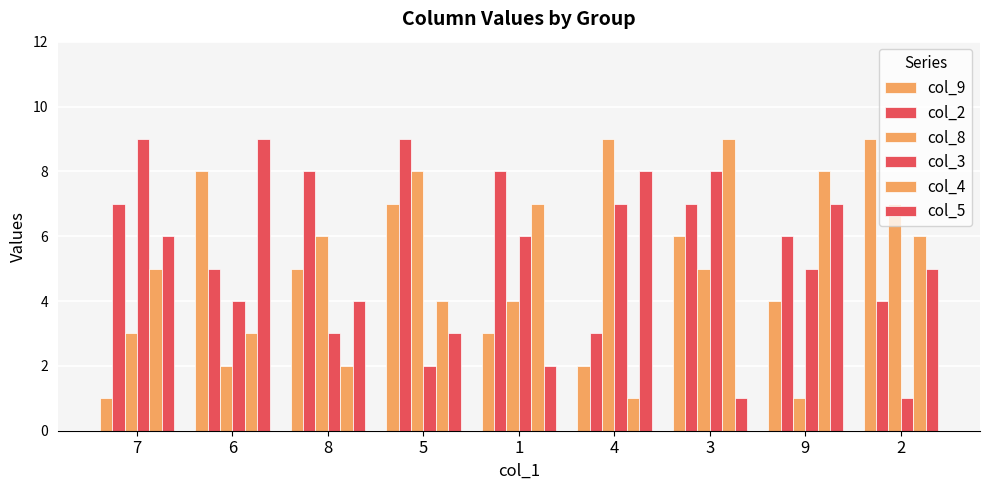

Which category has the lowest value in the col_5 series?

3